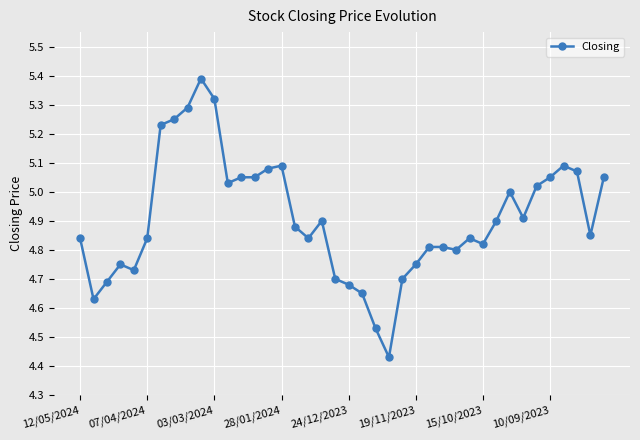

What is the sum of all values?

196.3